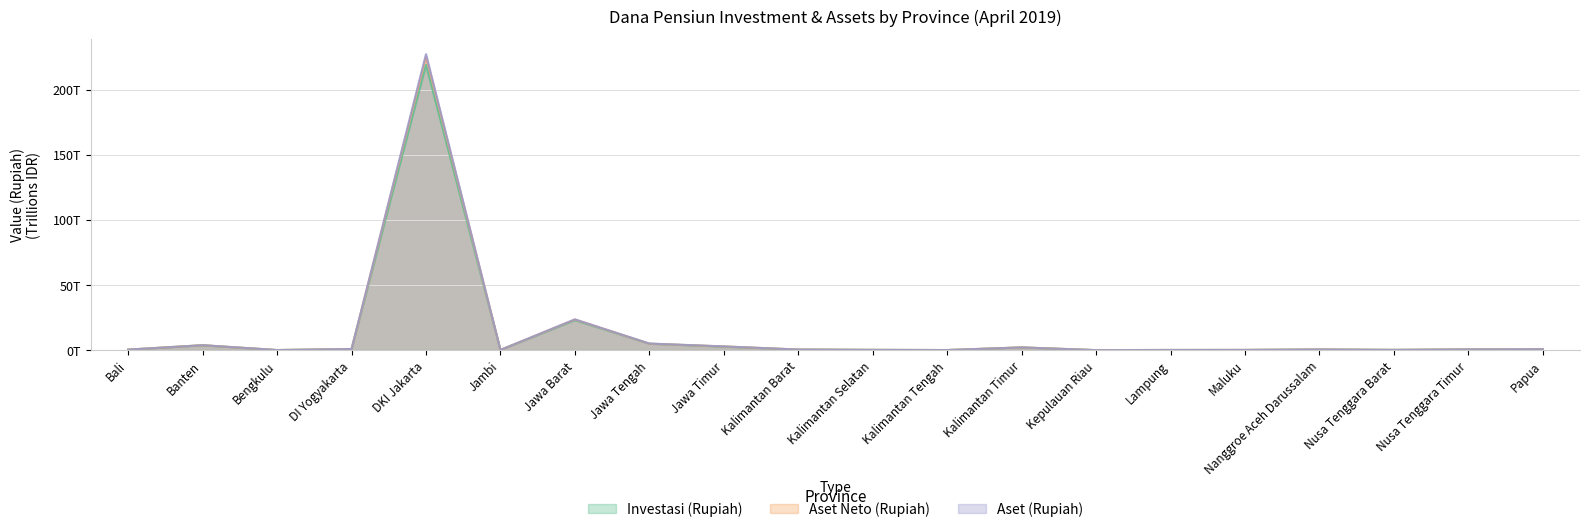

The value of Aset (Rupiah) at Jawa Tengah is 8.2. True or false?

False